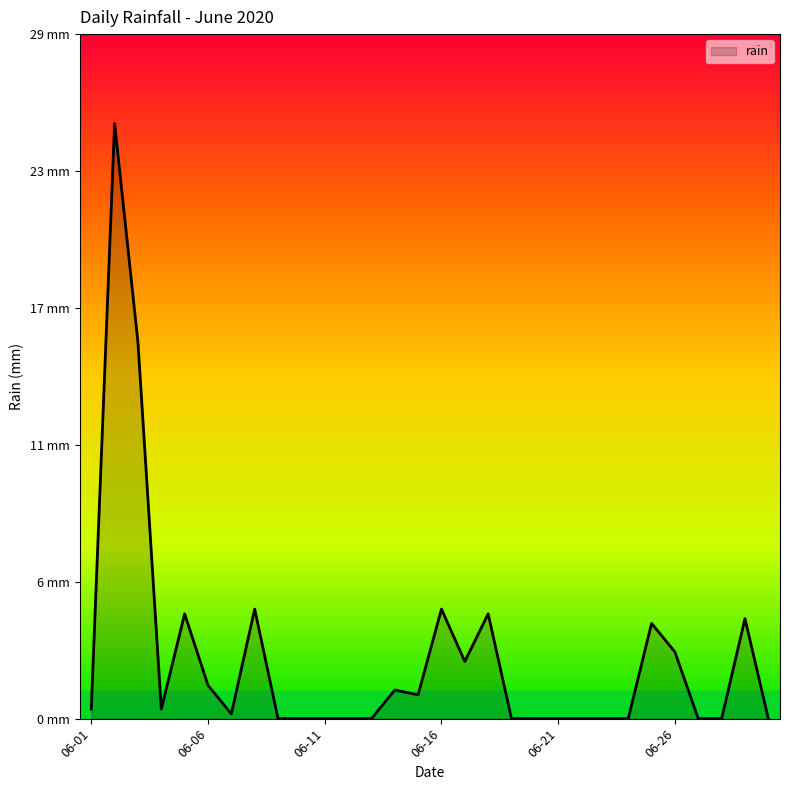

Does the chart display data point markers on the line(s)?

No